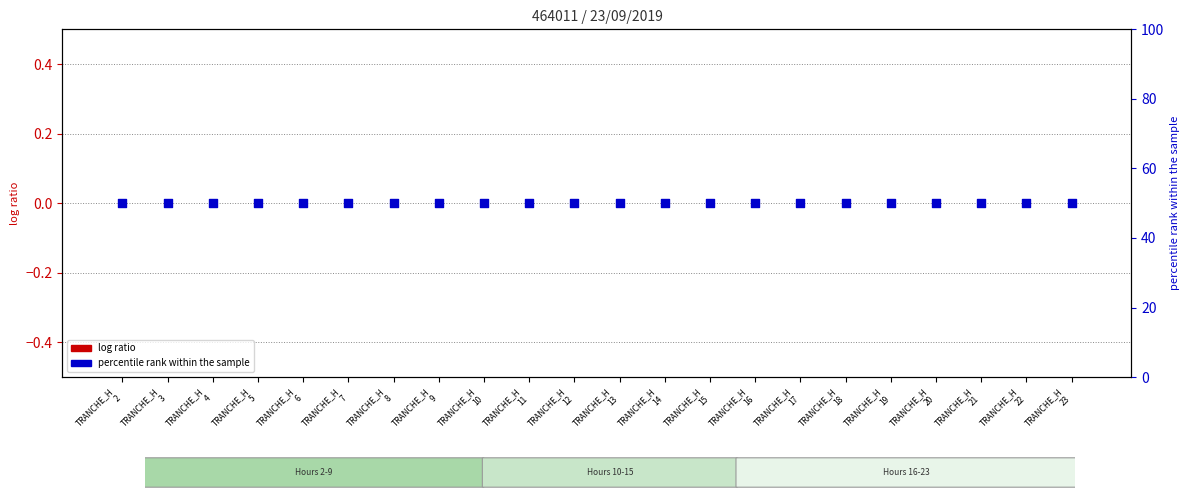

Is the value of log ratio at TRANCHE_H
6 greater than the value of percentile rank within the sample at TRANCHE_H
20?

No